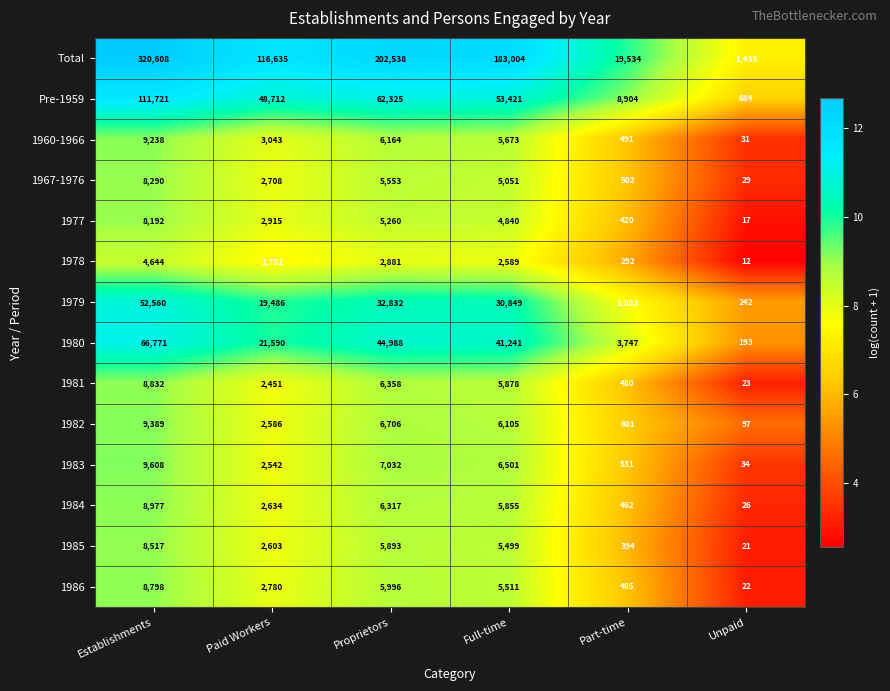

What is the approximate value of 1986 at Unpaid, to the nearest 10?

20